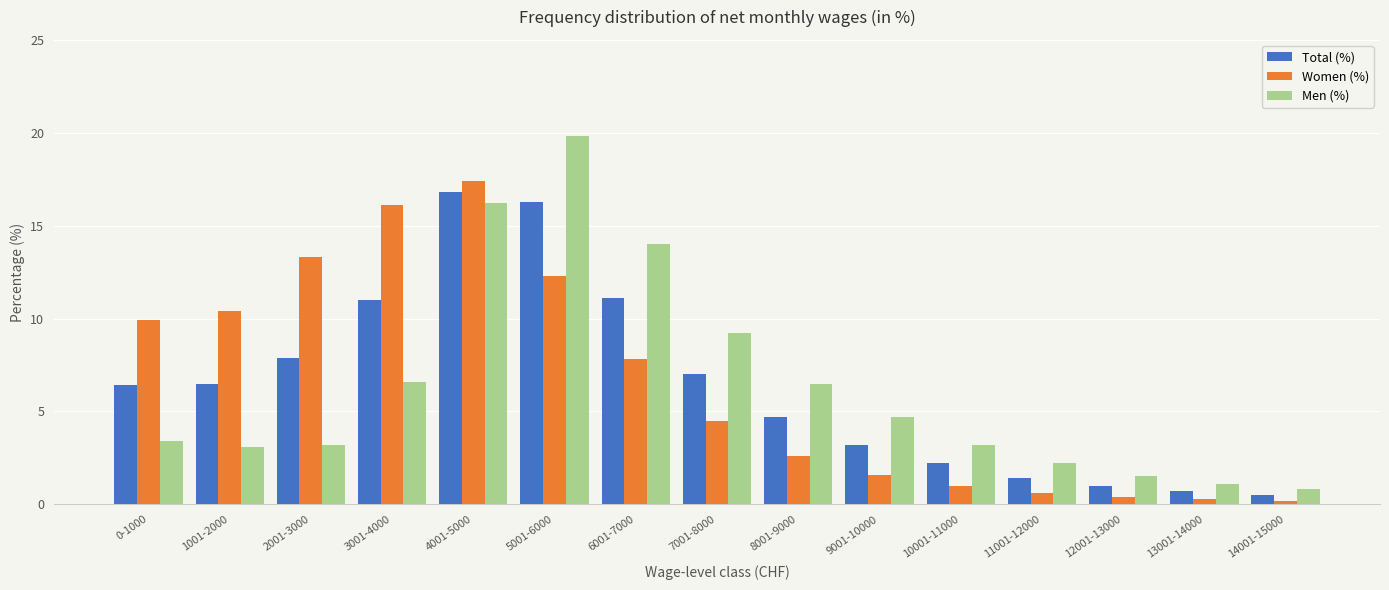

Rank the series by their average value, from highest to lowest.

Women (%), Total (%), Men (%)